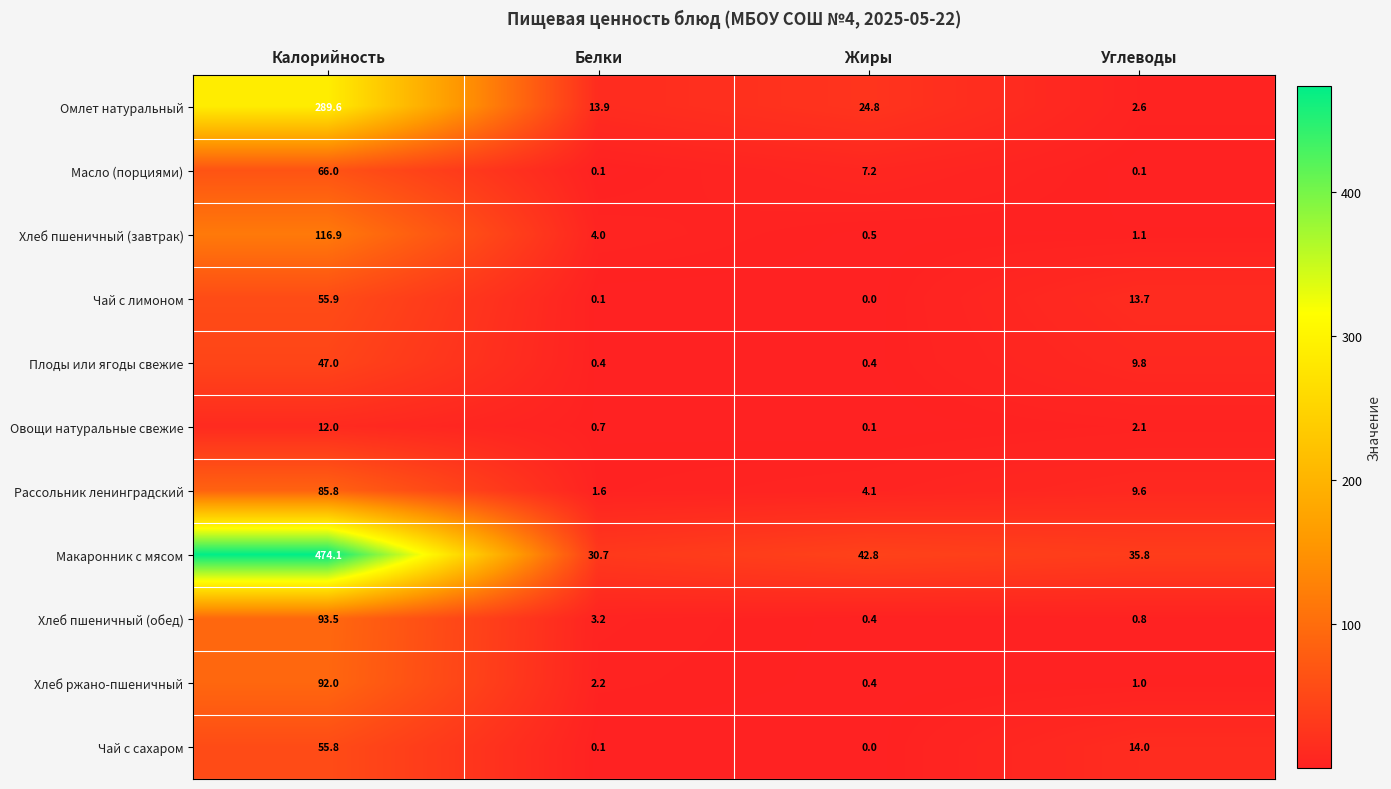

At how many categories does at least one series exceed 430?

1